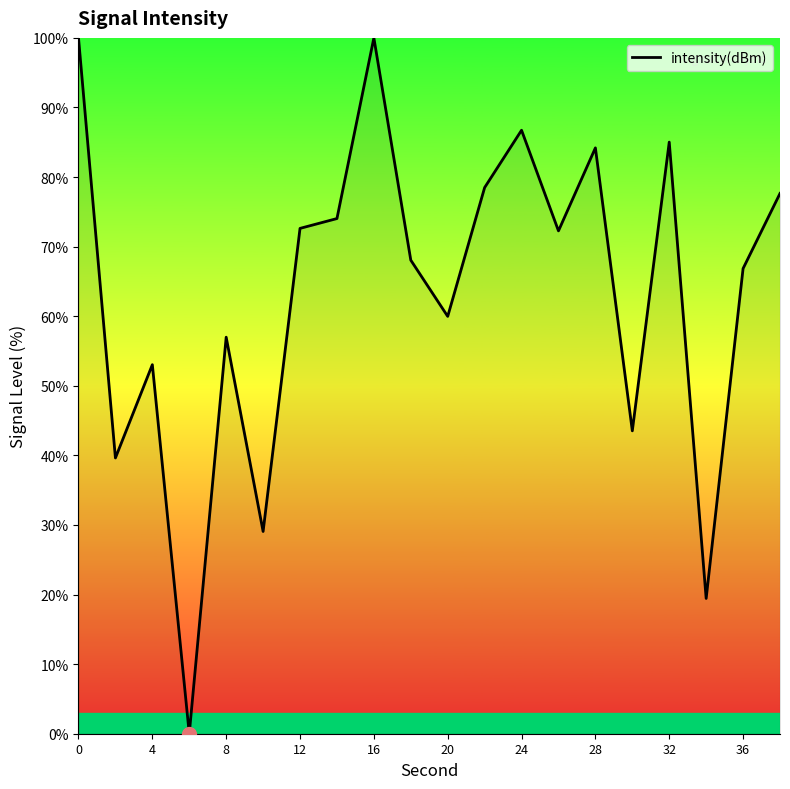

What is the greatest value displayed?

100.0